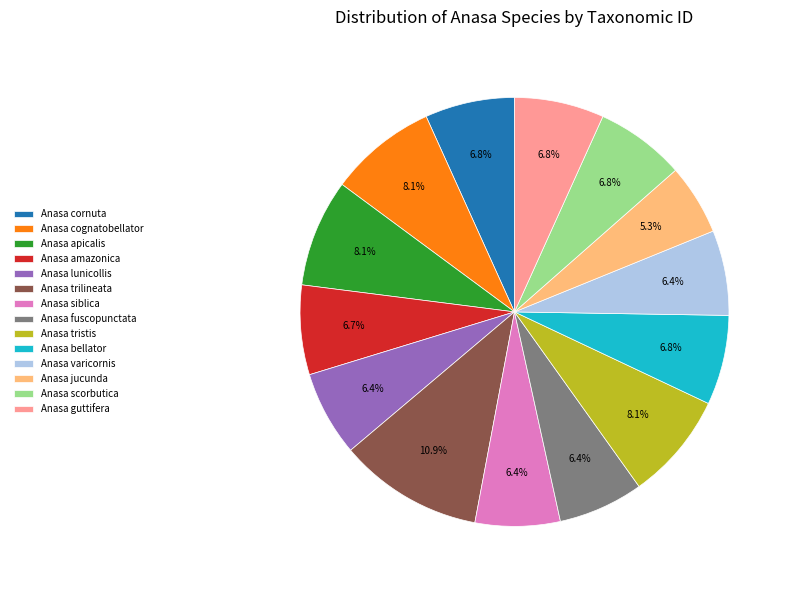

To the nearest percent, what is the combined percentage of Anasa bellator and Anasa scorbutica?

14%